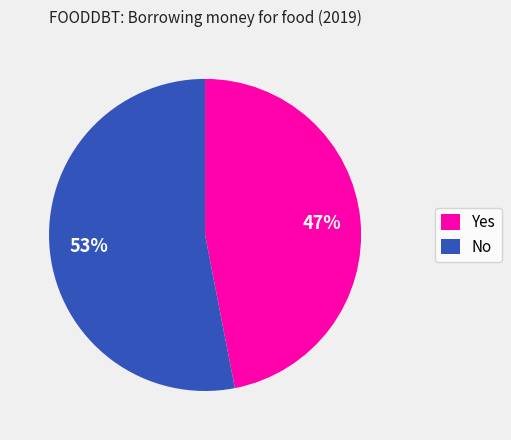

To the nearest percent, what portion does No represent?

53%